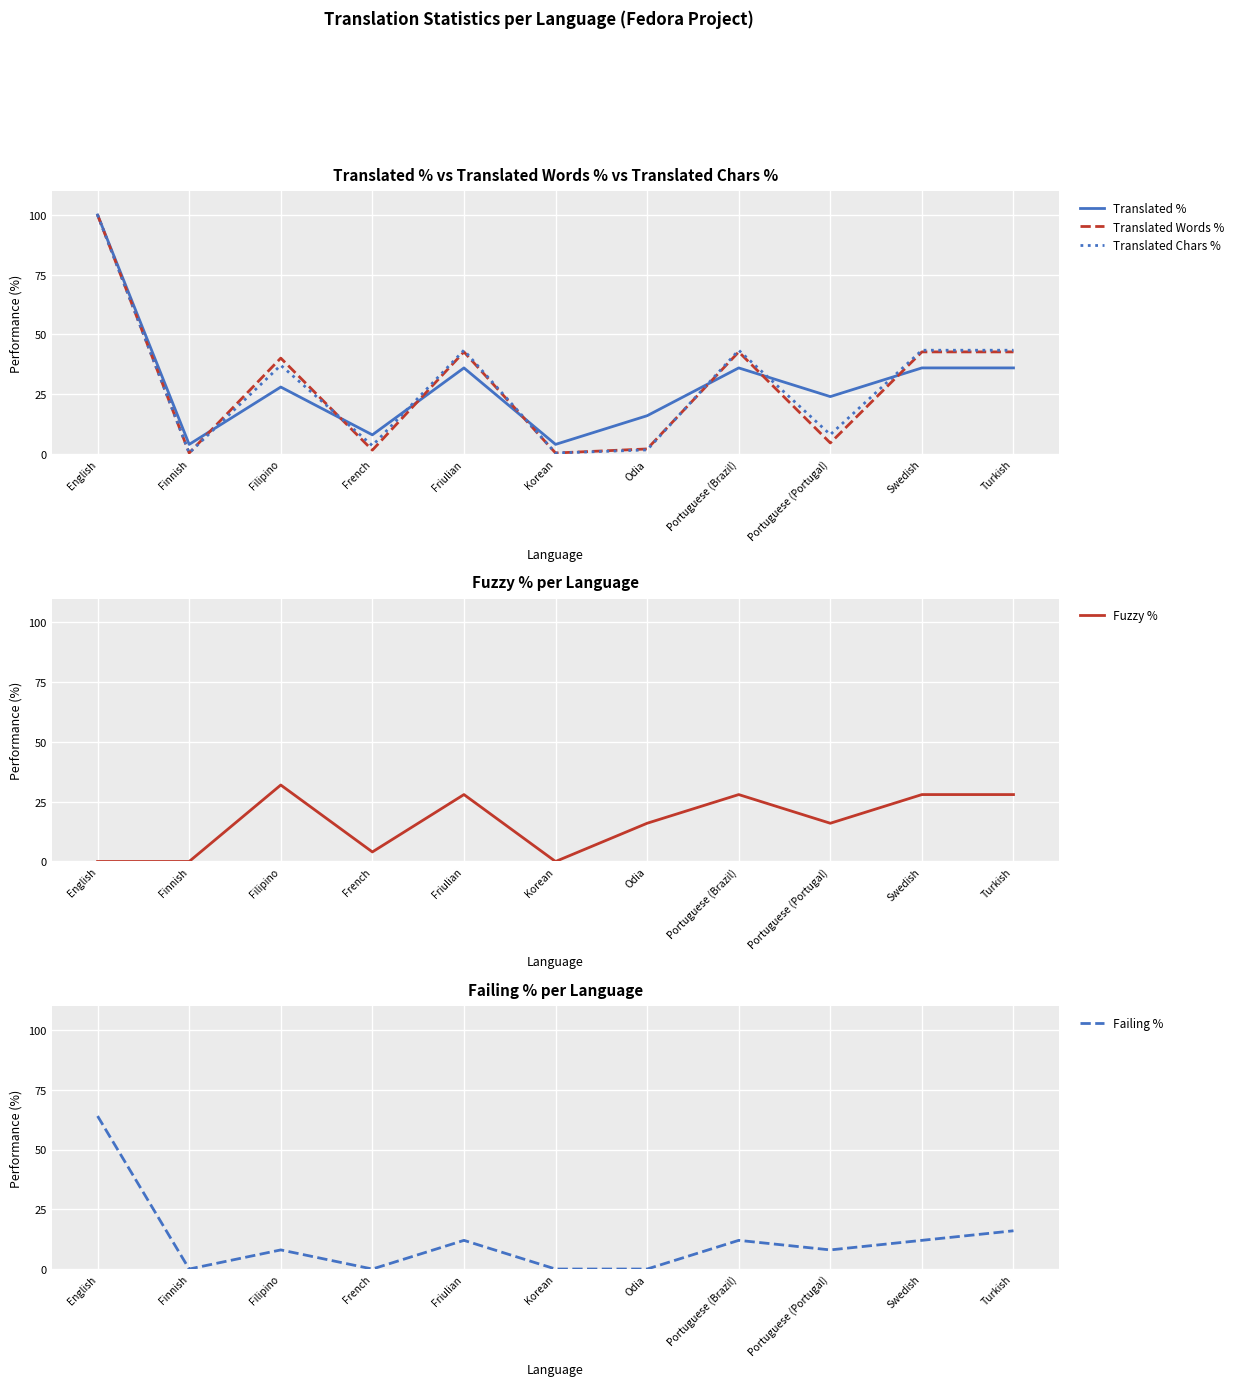

Read the Translated Chars % value at French.

3.5